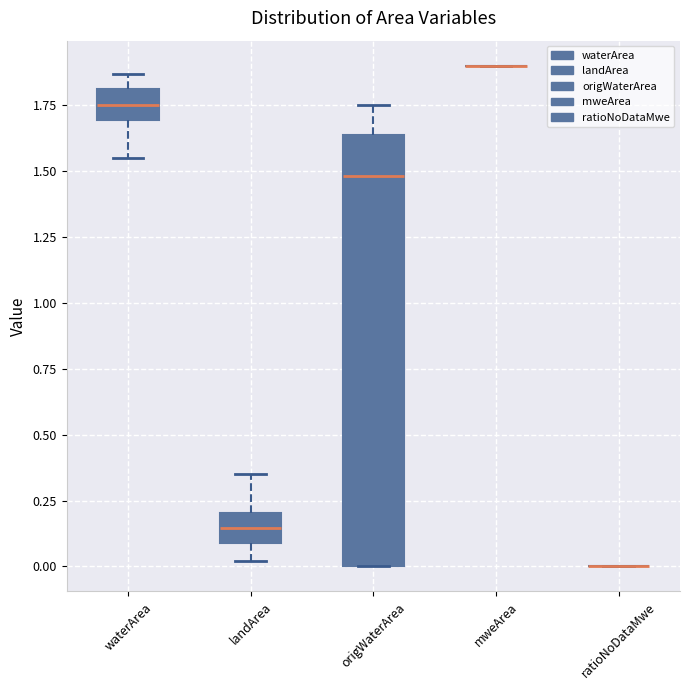

Where is the lower edge of the box for landArea on the y-axis? The values are not printed on the chart, so give them approximately, as read against the axis.

0.10